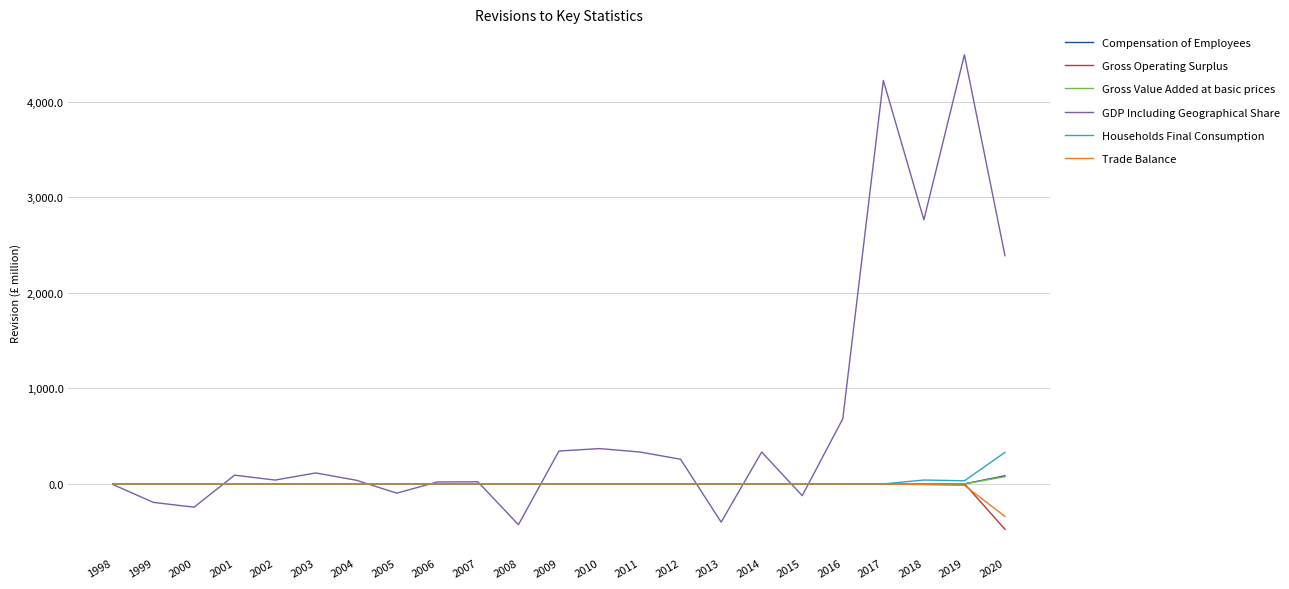

Is this an area chart (filled region under the line)?

No